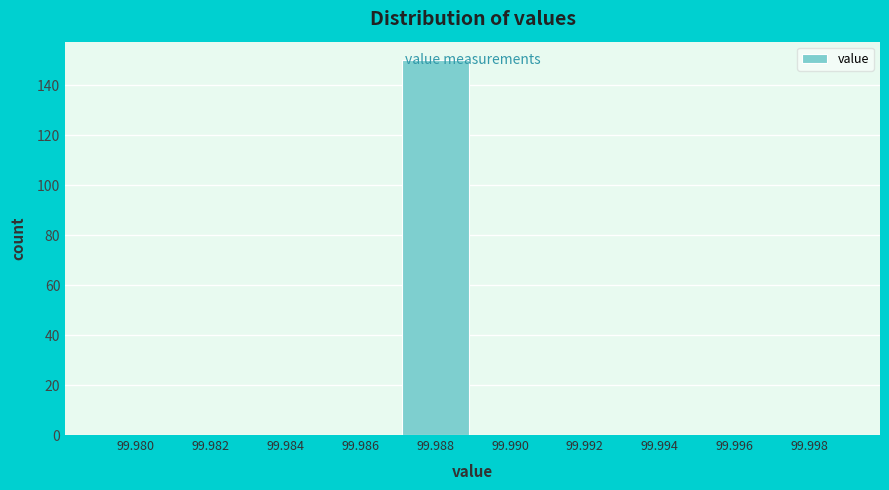

Which label corresponds to the largest value in the chart?

99.988